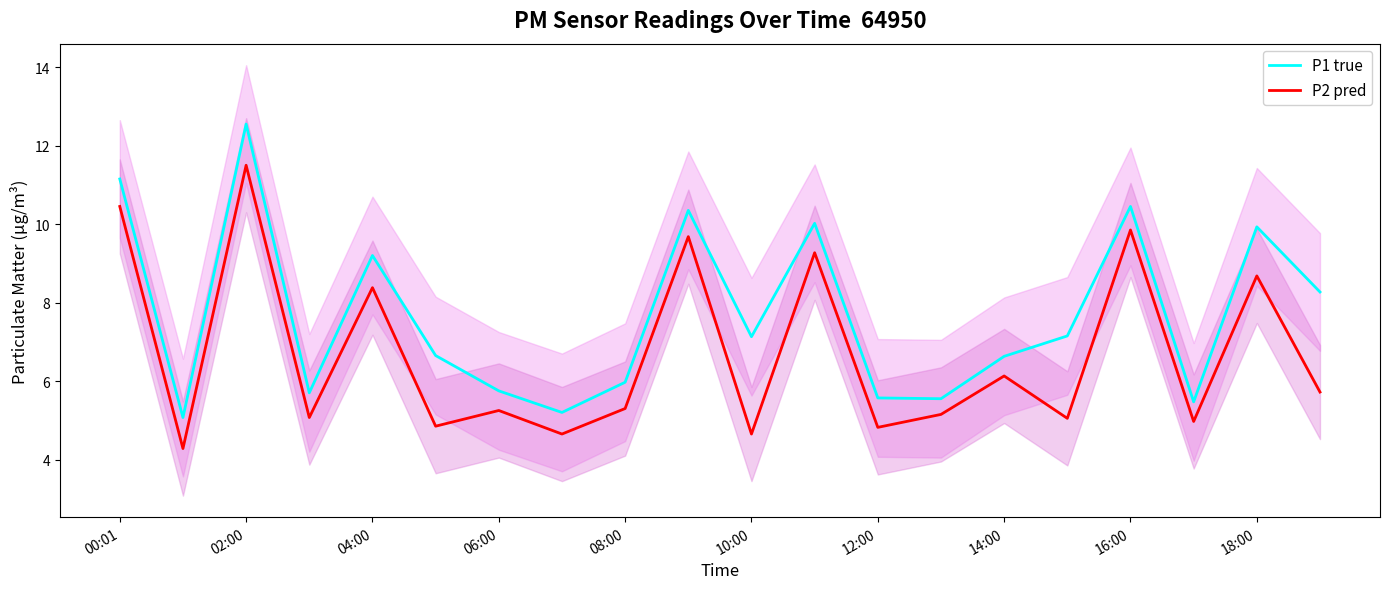

The P1 true series shows 16.8 at 18:00. True or false?

False